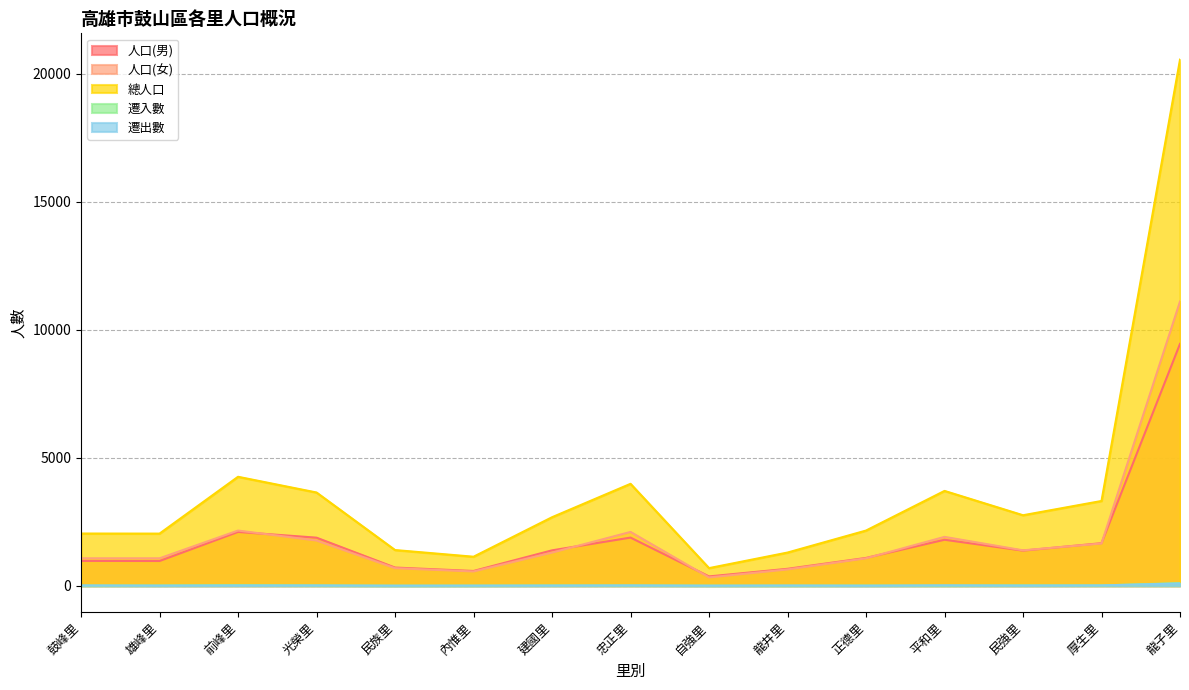

How many lines are shown in the chart?

5